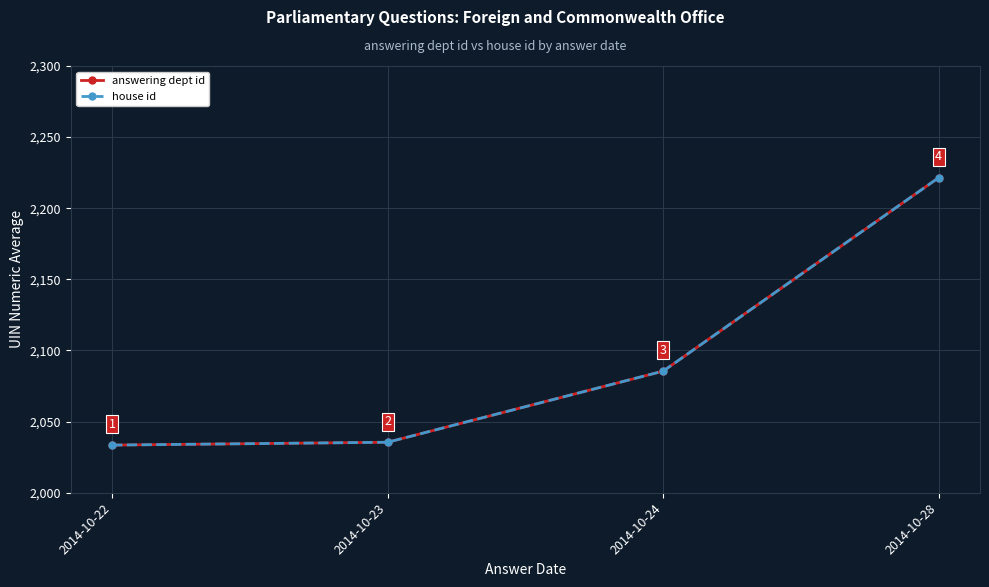

Where does the house id series first go above 2085?

2014-10-24